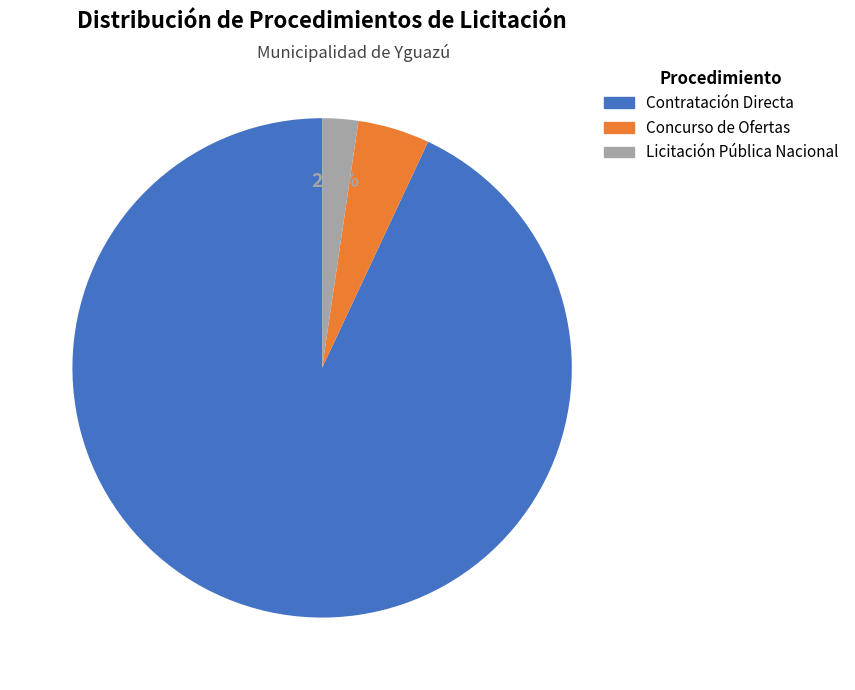

Does any single category account for the majority?

Yes